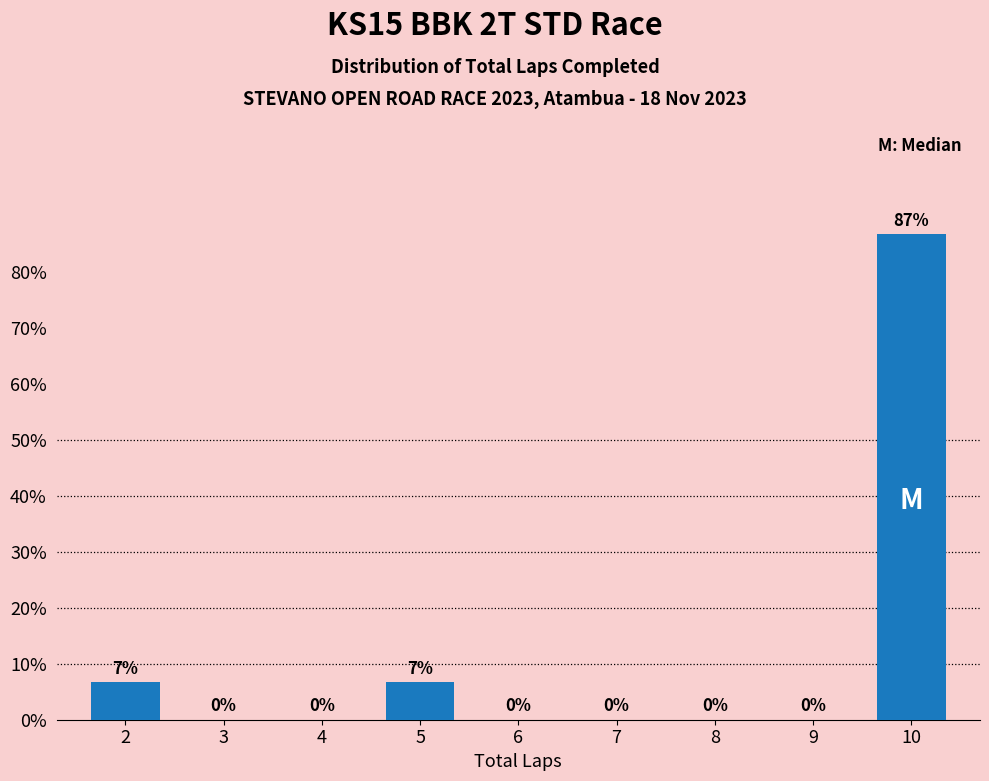

The chart shows a value of 29.9 at 10. True or false?

False